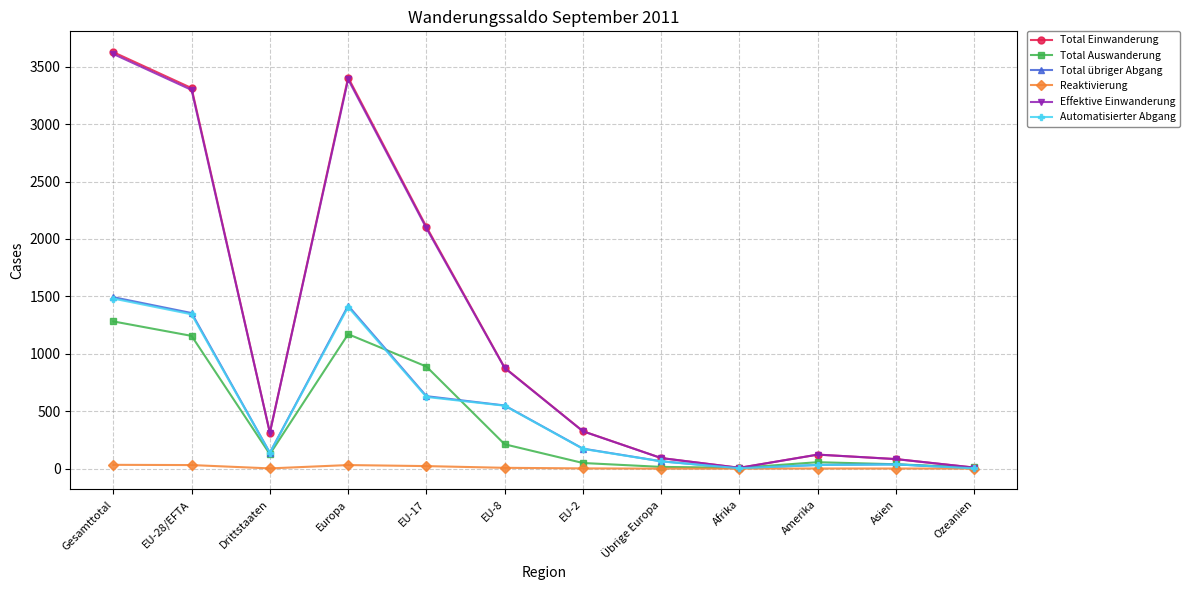

True or false: Total Einwanderung has more than 2 interior local peaks.

False